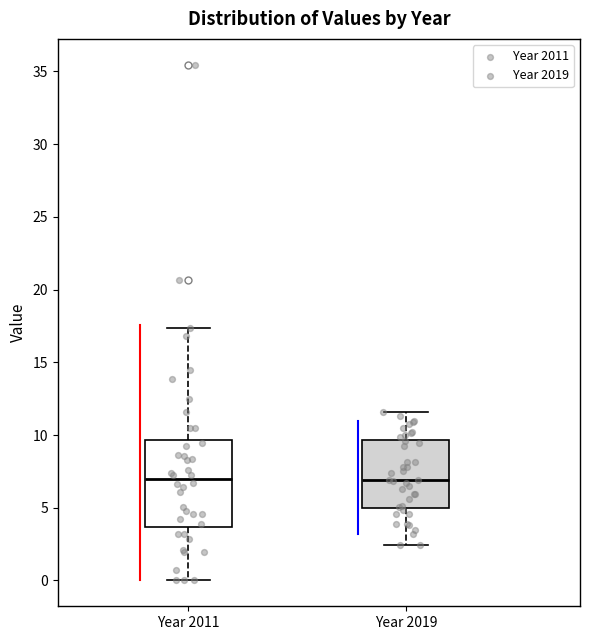

Where does the lower whisker of the box for Year 2011 end on the y-axis? The values are not printed on the chart, so give them approximately, as read against the axis.

0.0